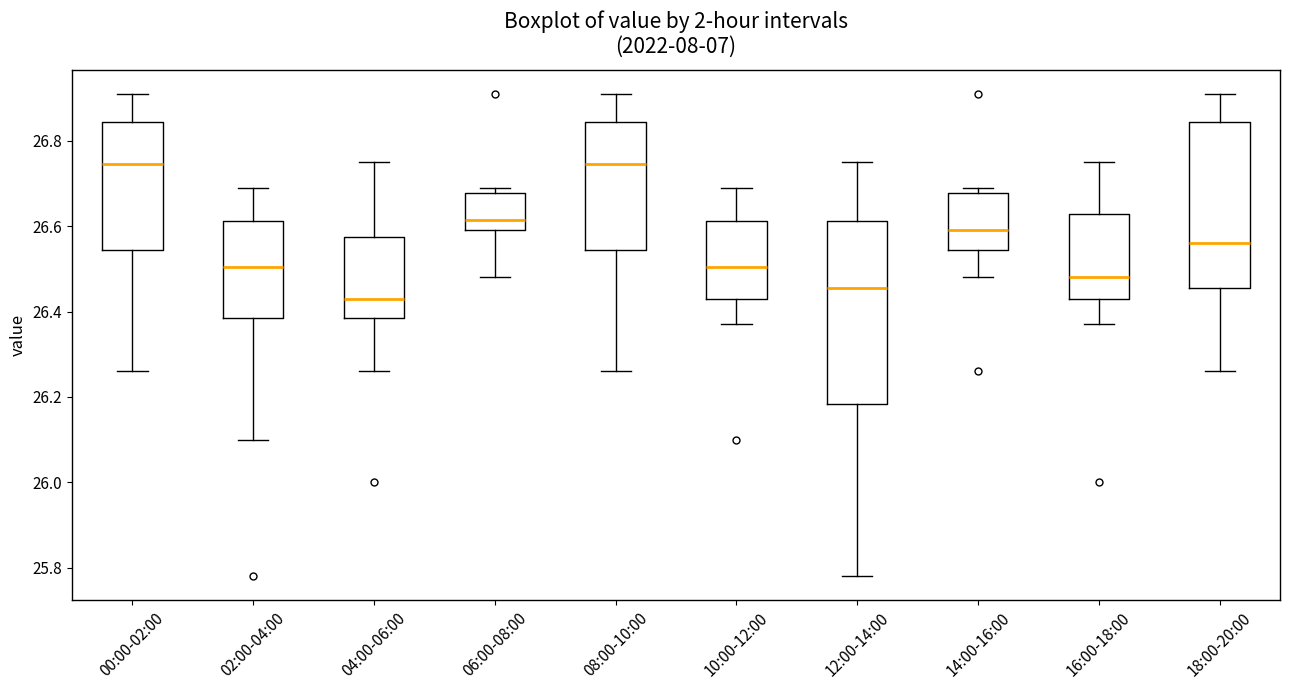

Where does the median line of the box for 06:00-08:00 sit on the y-axis? The values are not printed on the chart, so give them approximately, as read against the axis.

26.62